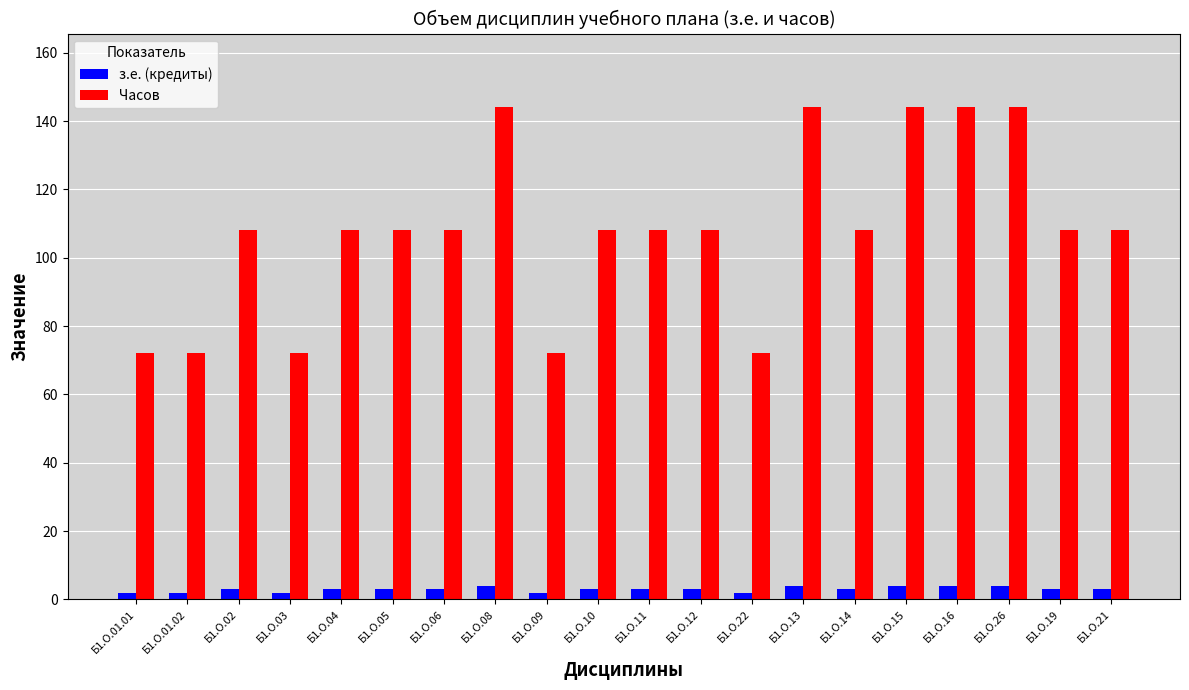

Rank the series by their average value, from highest to lowest.

Часов, з.е. (кредиты)